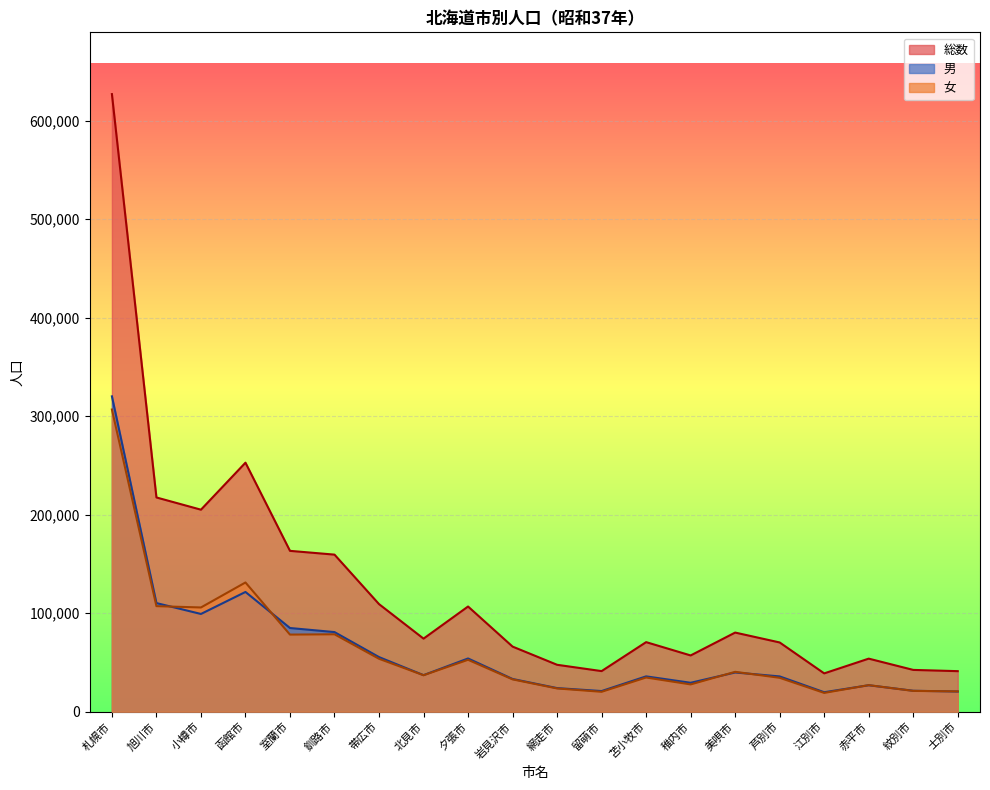

Where is the first local maximum for 男?

函館市